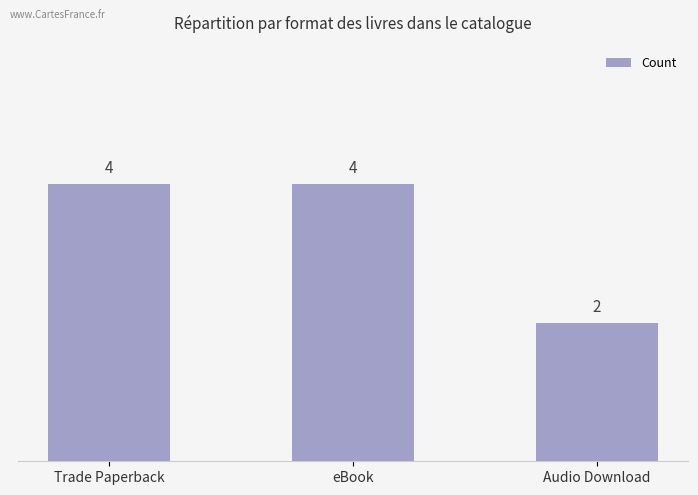

Reading left to right, transcribe all the data shown in this chart.

4	4	2